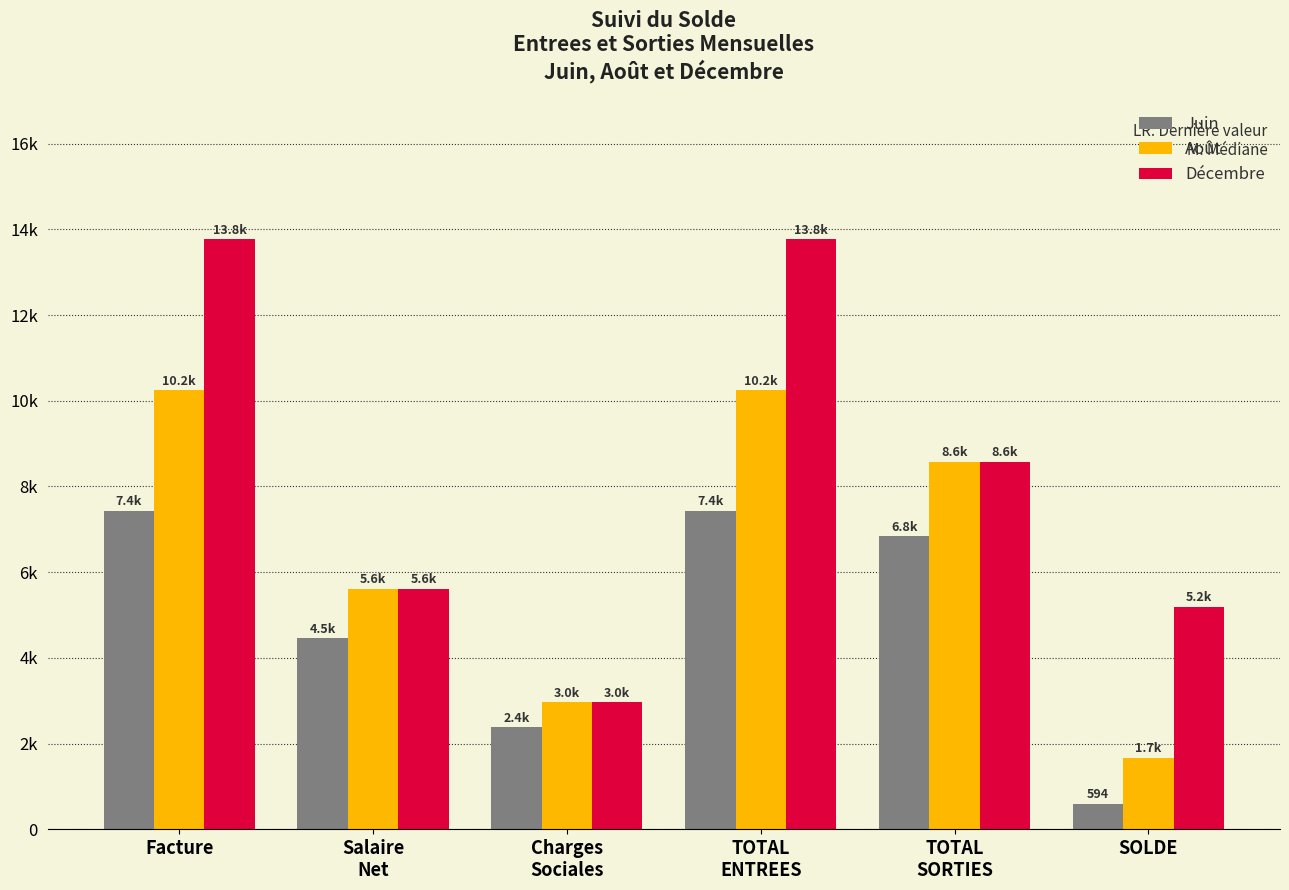

Are the bars grouped side by side (vs. stacked)?

Yes